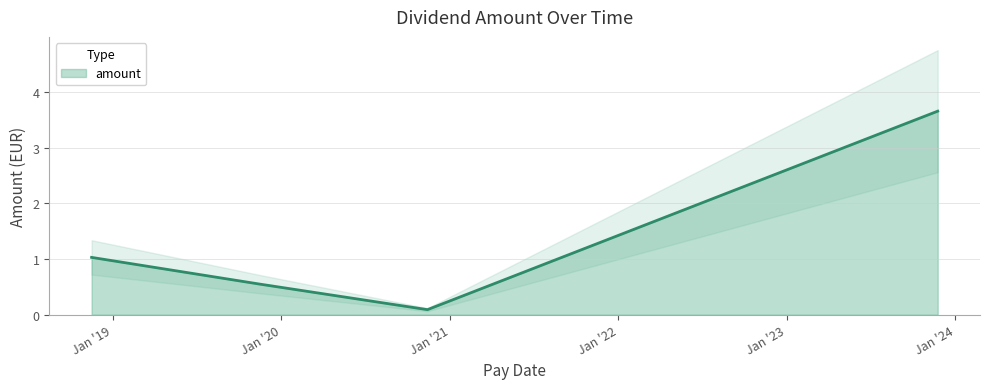

Reading right to left, extract all data points from this chart.

3.7	0.1	0.6	1.0